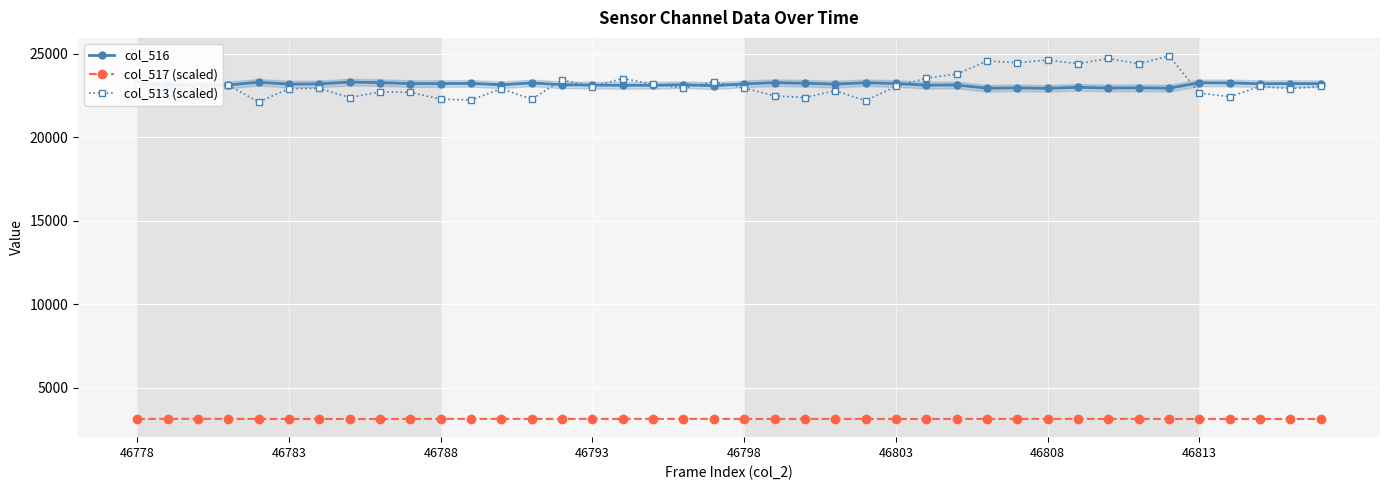

What is the maximum value for col_516?

23300.0